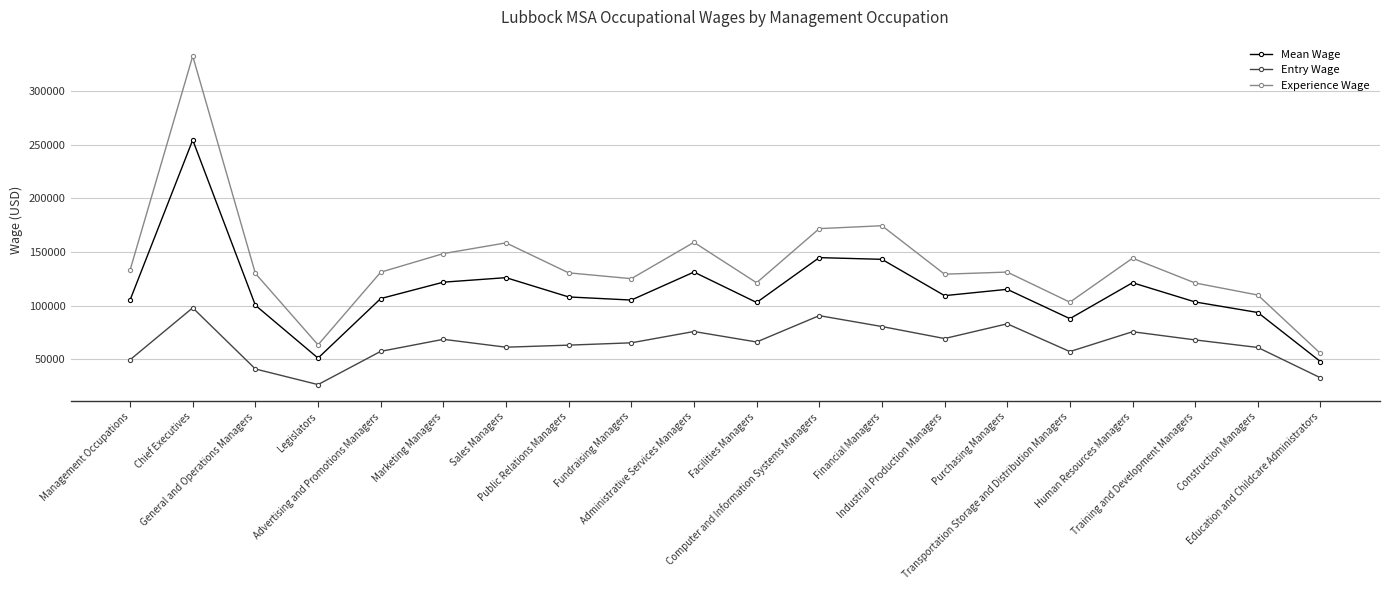

What value does the Mean Wage series have at Construction Managers, to the nearest 100?

93500